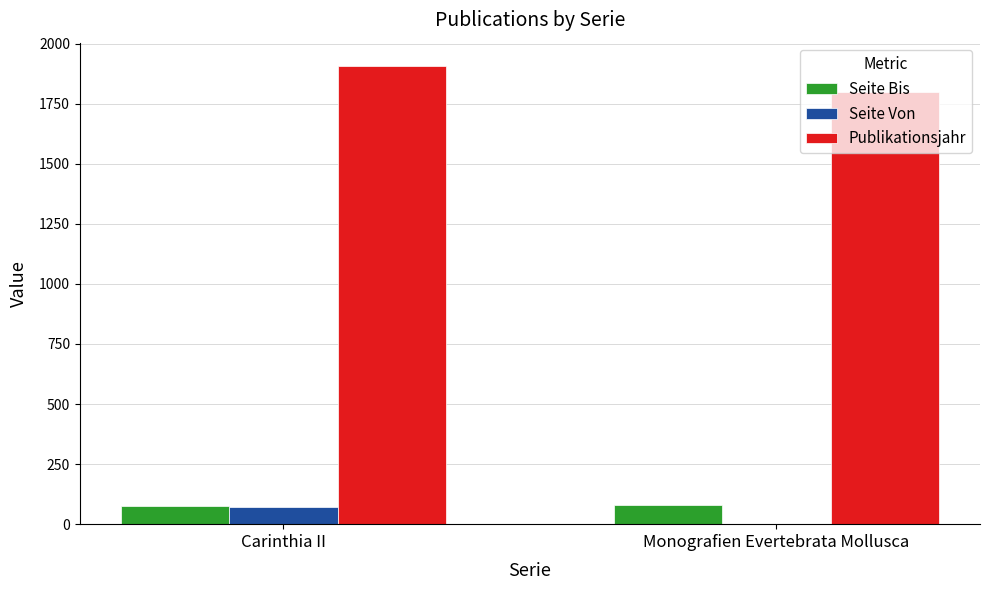

Which series has the largest range (max minus min)?

Publikationsjahr